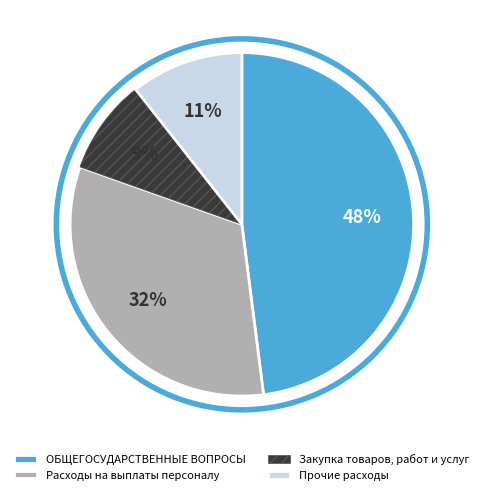

To the nearest percent, what is the difference between the ОБЩЕГОСУДАРСТВЕННЫЕ ВОПРОСЫ and Закупка товаров, работ и услуг slice percentages?

39%